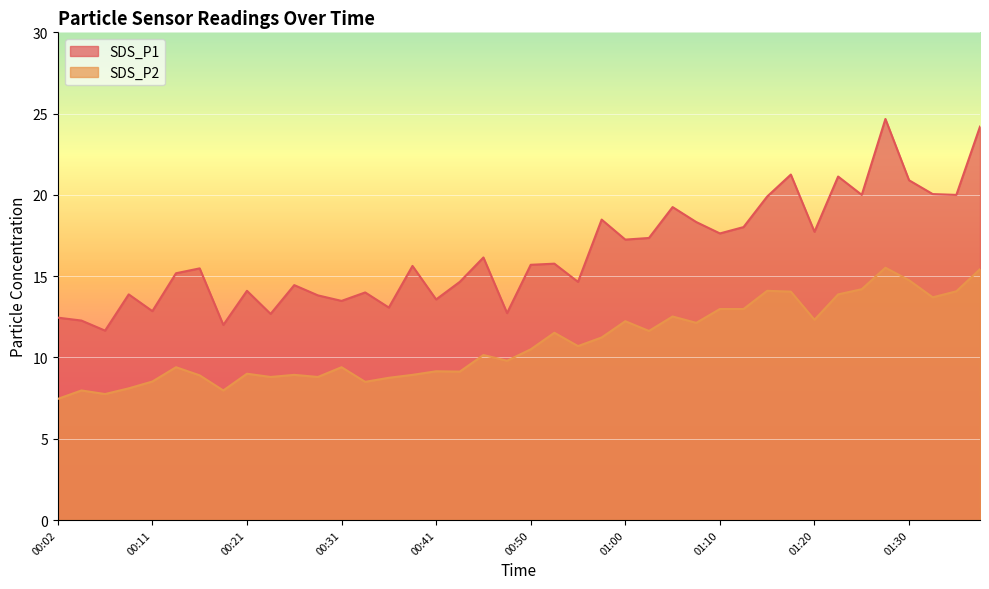

Between 00:55 and 00:41, which is larger?

00:55